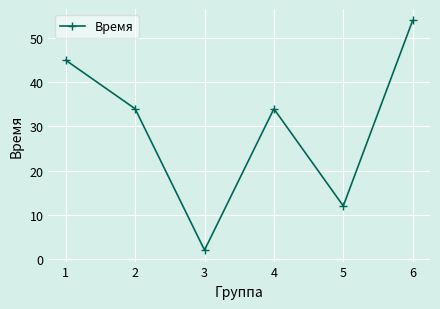

What is the value of the 5th point from the left?

12